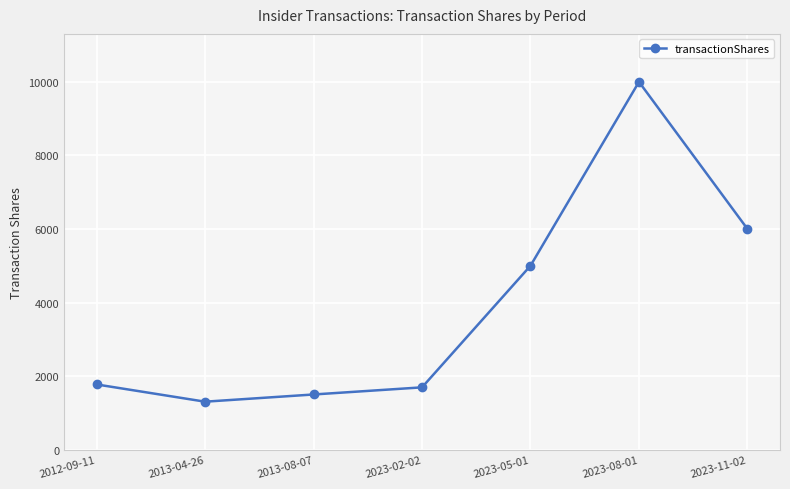

What is the label of the 4th point from the right?

2023-02-02